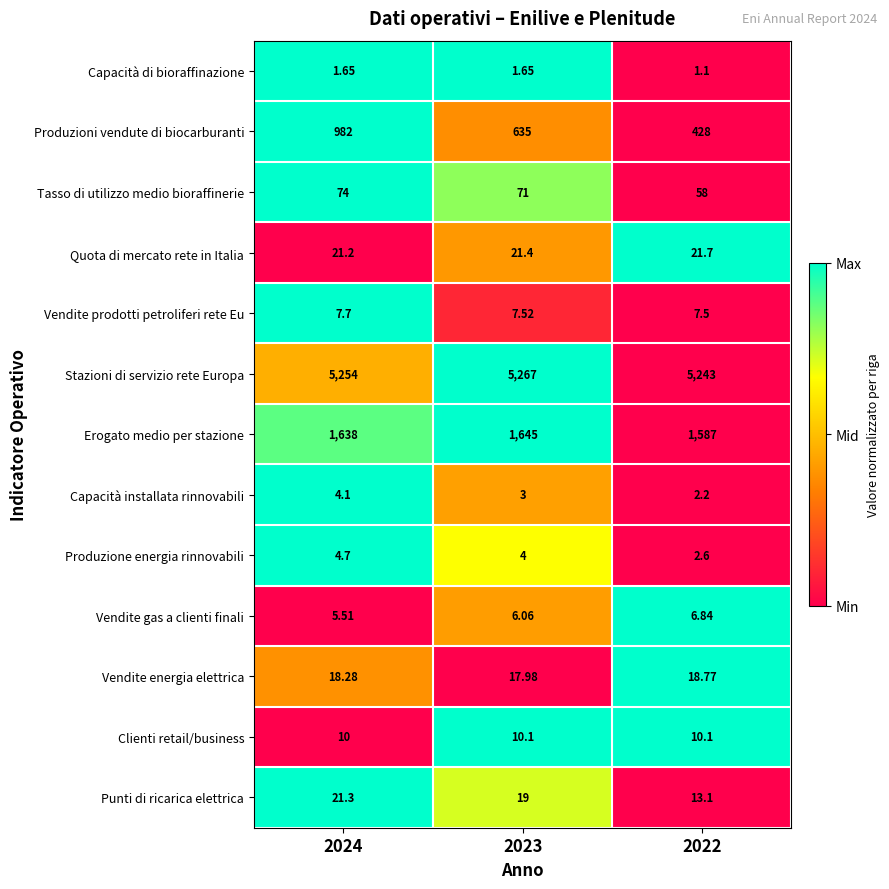

At 2023, list the series in order from smallest to largest.

Capacità di bioraffinazione, Capacità installata rinnovabili, Produzione energia rinnovabili, Vendite gas a clienti finali, Vendite prodotti petroliferi rete Eu, Clienti retail/business, Vendite energia elettrica, Punti di ricarica elettrica, Quota di mercato rete in Italia, Tasso di utilizzo medio bioraffinerie, Produzioni vendute di biocarburanti, Erogato medio per stazione, Stazioni di servizio rete Europa